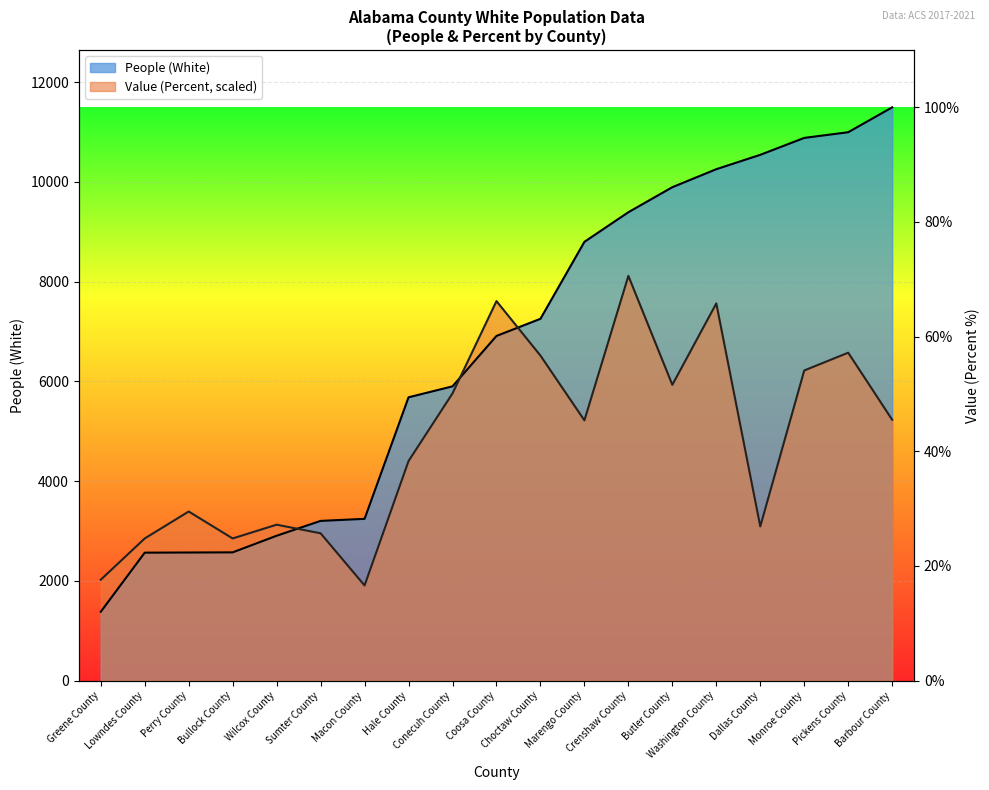

What is the sum of the People (White) values at Marengo County and Bullock County?

11370.0